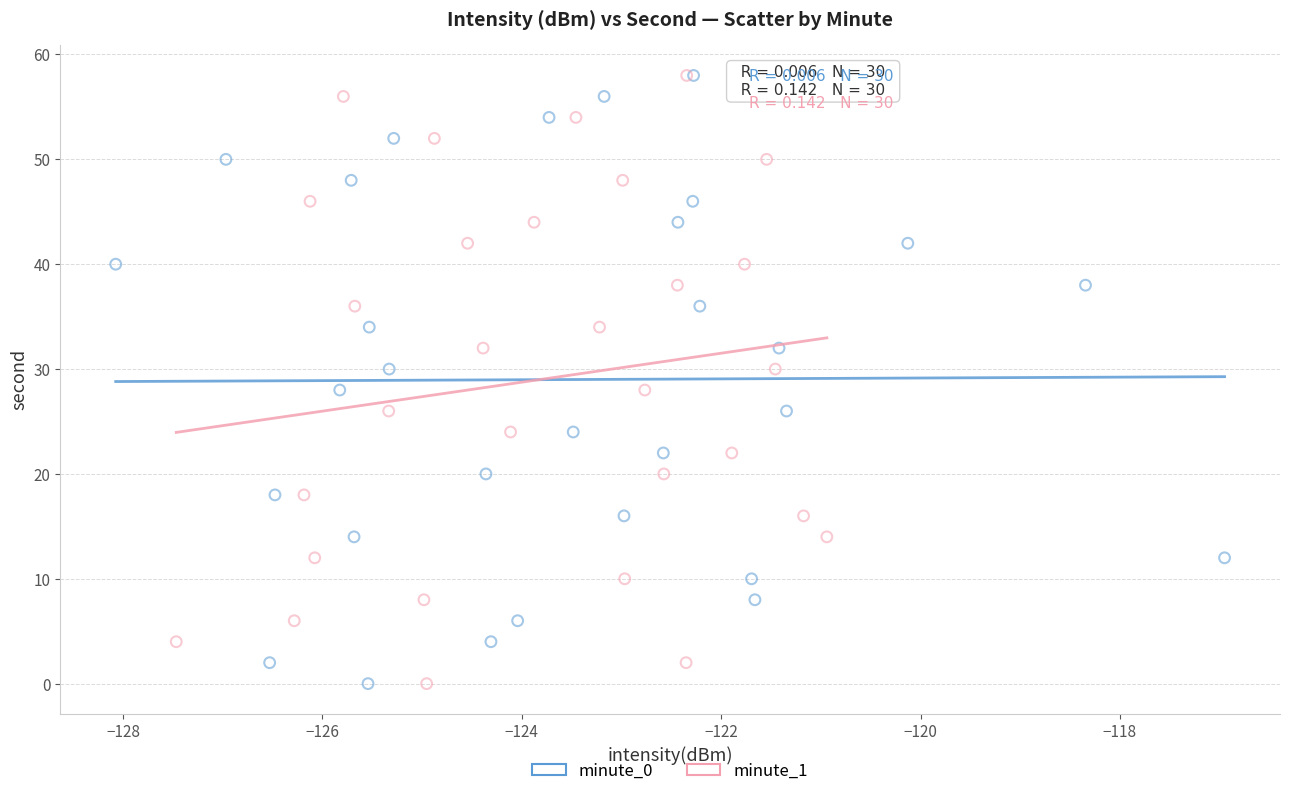

What are all the series names shown in the legend?

minute_0, minute_1